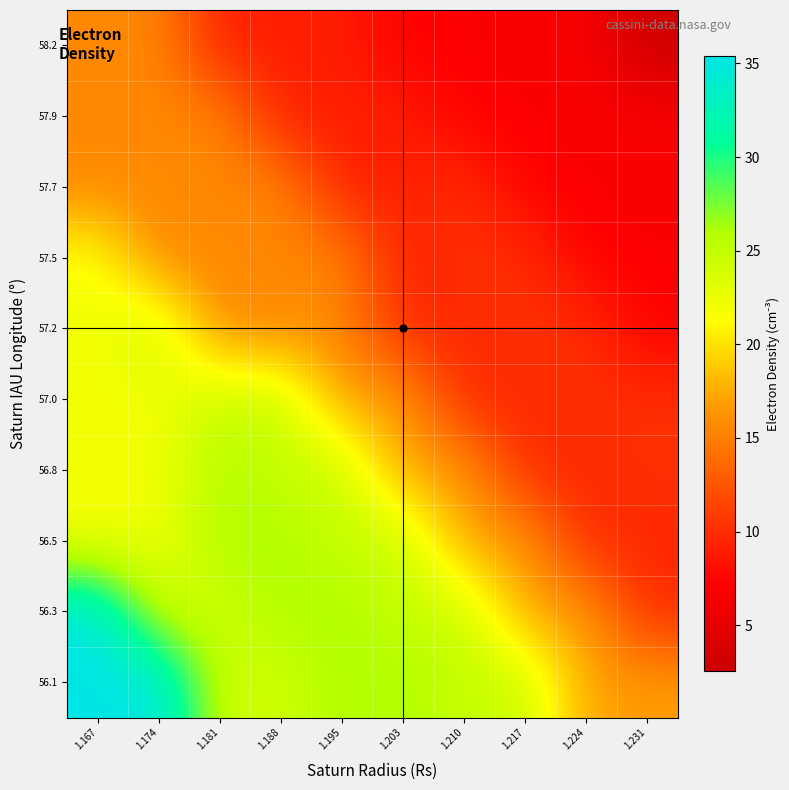

Reading right to left, transcribe all the data shown in this chart.

56.1: 1.231=17.0	1.224=17.0	1.217=24.7	1.210=24.7	1.203=26.0	1.195=26.0	1.188=24.2	1.181=24.2	1.174=35.4	1.167=35.4
56.3: 1.231=9.7	1.224=17.0	1.217=17.0	1.210=24.7	1.203=24.7	1.195=26.0	1.188=26.0	1.181=24.2	1.174=24.2	1.167=35.4
56.5: 1.231=9.7	1.224=9.7	1.217=17.0	1.210=17.0	1.203=24.7	1.195=24.7	1.188=26.0	1.181=26.0	1.174=22.0	1.167=22.0
56.8: 1.231=10.2	1.224=9.7	1.217=9.7	1.210=17.0	1.203=17.0	1.195=24.7	1.188=24.7	1.181=26.0	1.174=22.0	1.167=22.0
57.0: 1.231=10.2	1.224=10.2	1.217=9.7	1.210=9.7	1.203=17.0	1.195=17.0	1.188=24.7	1.181=24.7	1.174=22.0	1.167=22.0
57.2: 1.231=7.2	1.224=10.2	1.217=10.2	1.210=9.7	1.203=9.7	1.195=15.6	1.188=15.6	1.181=15.6	1.174=24.7	1.167=22.0
57.5: 1.231=7.2	1.224=7.2	1.217=10.2	1.210=10.2	1.203=9.1	1.195=15.6	1.188=15.6	1.181=15.6	1.174=15.6	1.167=22.0
57.7: 1.231=6.9	1.224=7.2	1.217=7.2	1.210=10.2	1.203=9.1	1.195=9.1	1.188=15.6	1.181=15.6	1.174=15.6	1.167=15.6
57.9: 1.231=6.9	1.224=6.9	1.217=7.2	1.210=7.2	1.203=9.1	1.195=9.1	1.188=9.1	1.181=15.6	1.174=15.6	1.167=15.6
58.2: 1.231=2.5	1.224=6.9	1.217=6.9	1.210=7.2	1.203=7.2	1.195=9.1	1.188=9.1	1.181=9.1	1.174=15.6	1.167=15.6